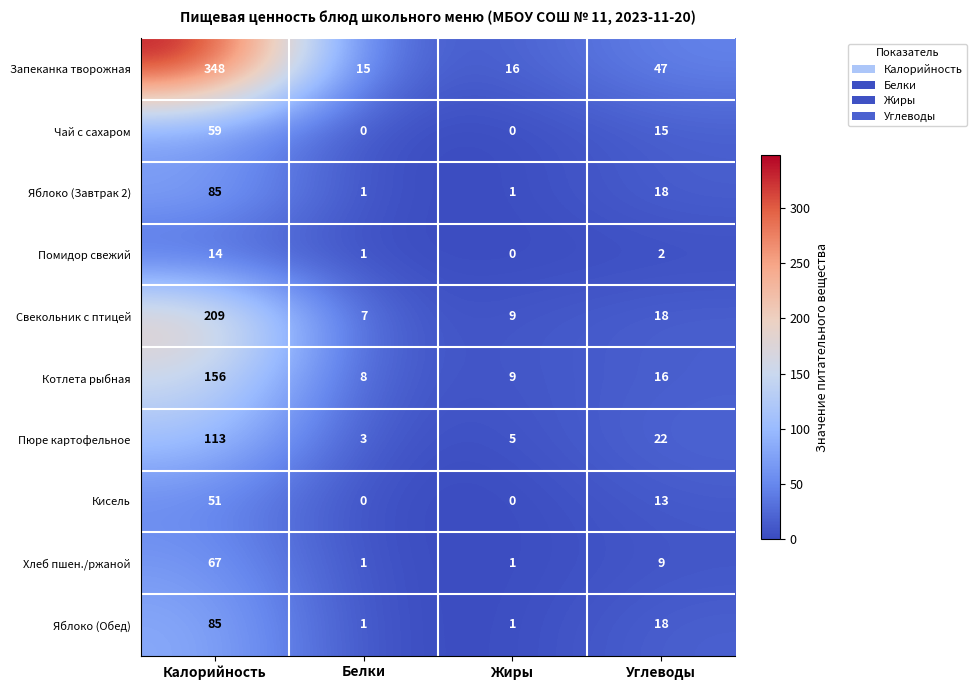

Is the value of Запеканка творожная at Белки greater than the value of Помидор свежий at Углеводы?

Yes